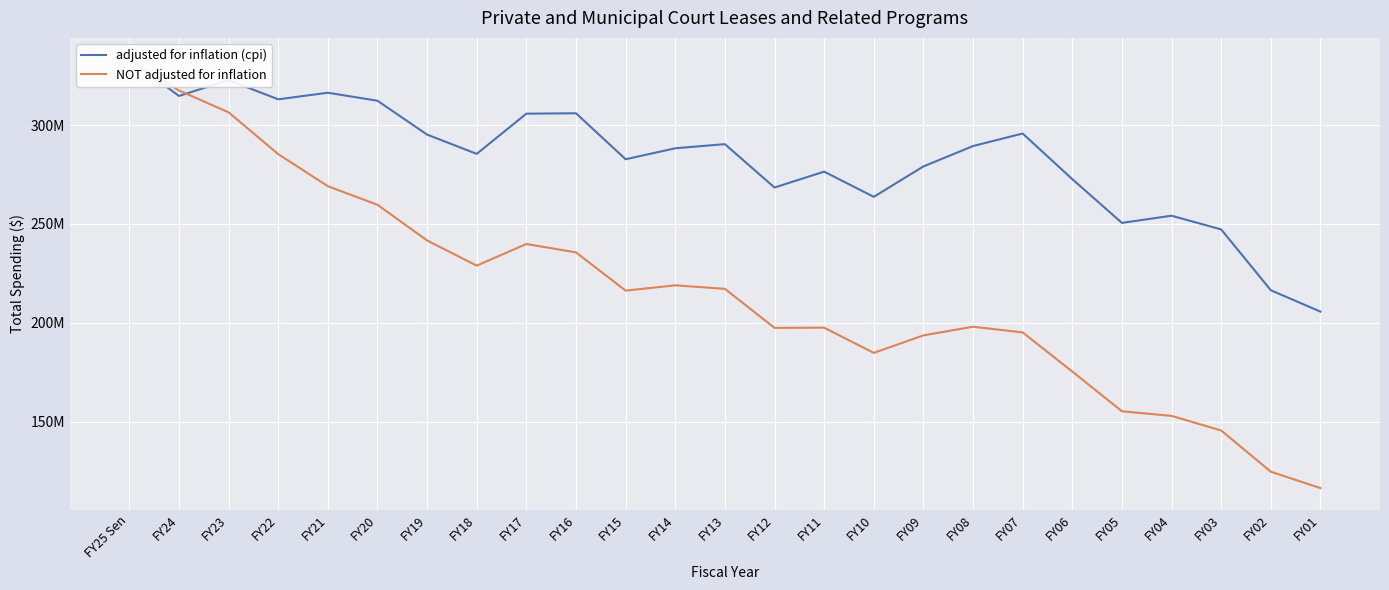

Rank the categories by adjusted for inflation (cpi) value from highest to lowest.

FY25 Sen, FY23, FY21, FY24, FY22, FY20, FY16, FY17, FY07, FY19, FY13, FY08, FY14, FY18, FY15, FY09, FY11, FY06, FY12, FY10, FY04, FY05, FY03, FY02, FY01